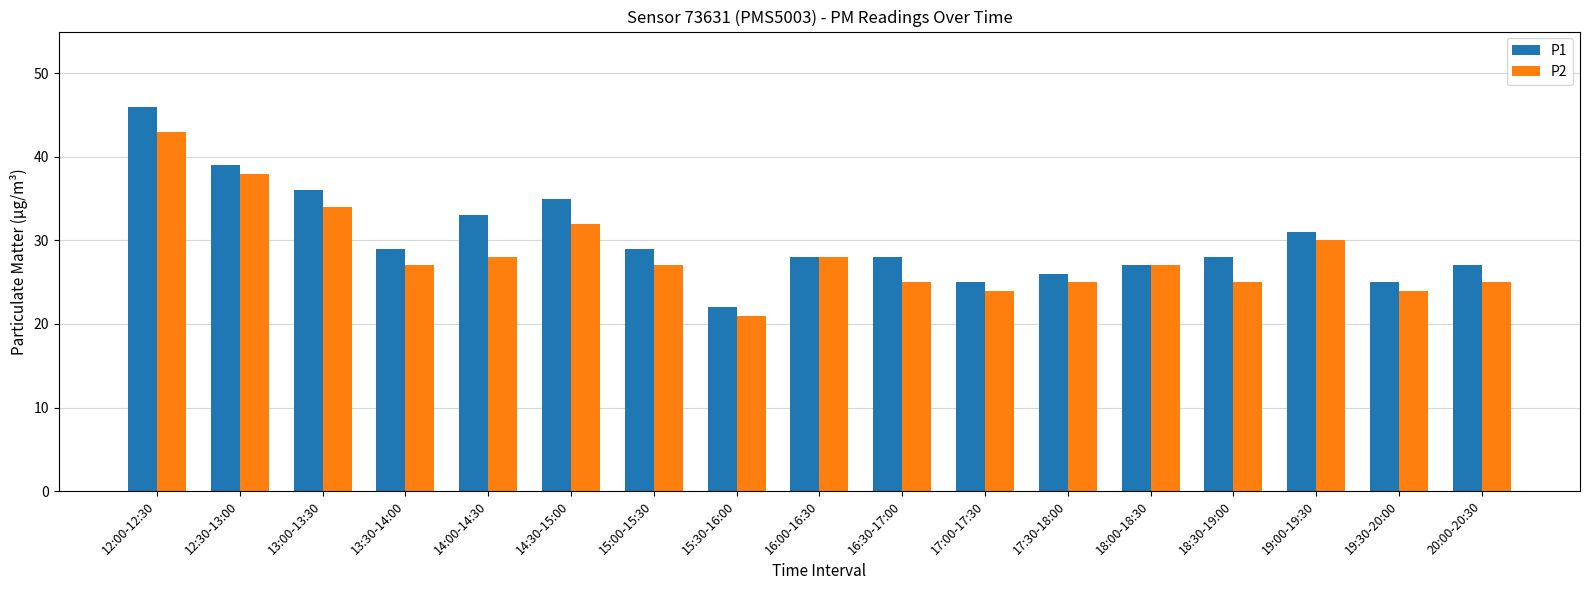

What is the average value of the P2 series?

28